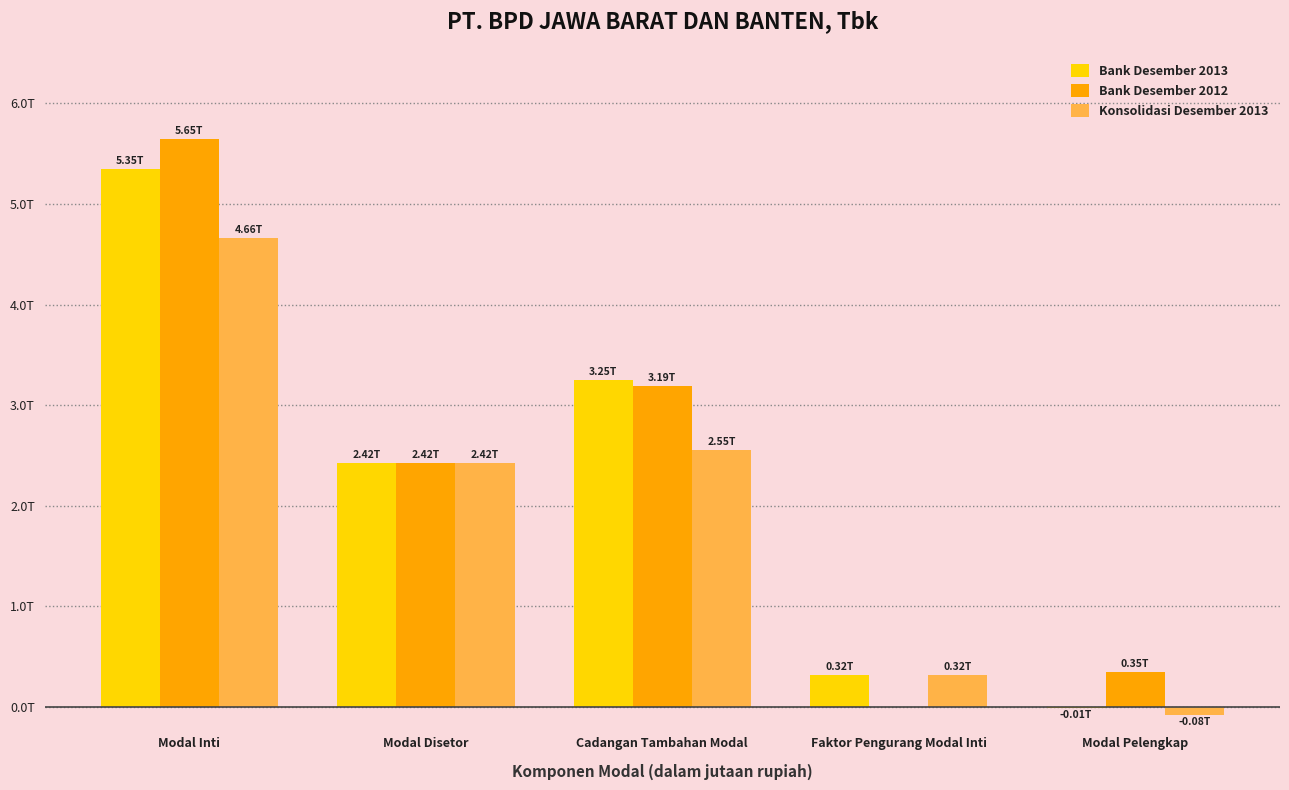

What is the average value of the Konsolidasi Desember 2013 series?

1975922